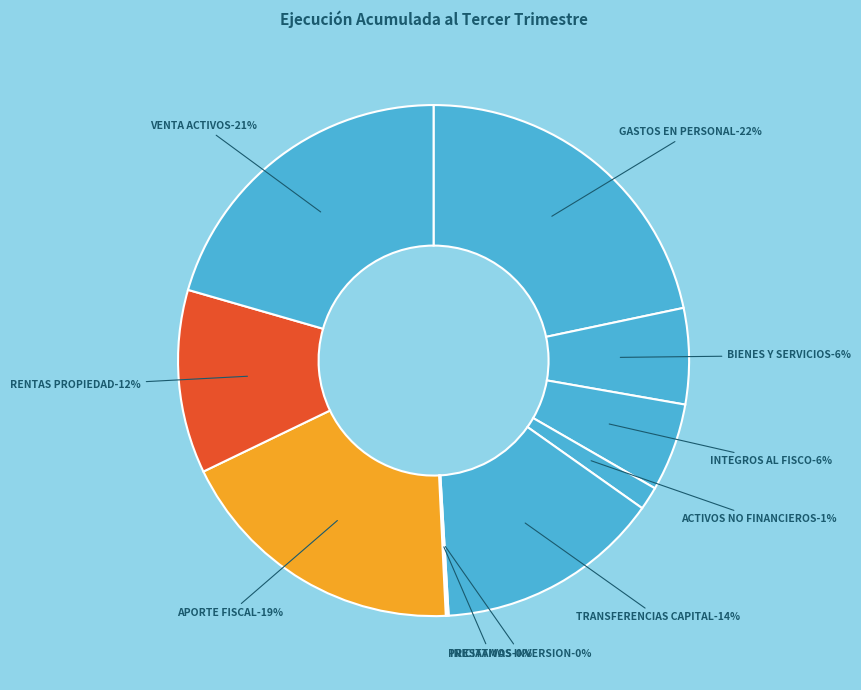

Rank the categories by value from lowest to highest.

PRESTAMOS, INICIATIVAS INVERSION, ACTIVOS NO FINANCIEROS, INTEGROS AL FISCO, BIENES Y SERVICIOS, RENTAS PROPIEDAD, TRANSFERENCIAS CAPITAL, APORTE FISCAL, VENTA ACTIVOS, GASTOS EN PERSONAL